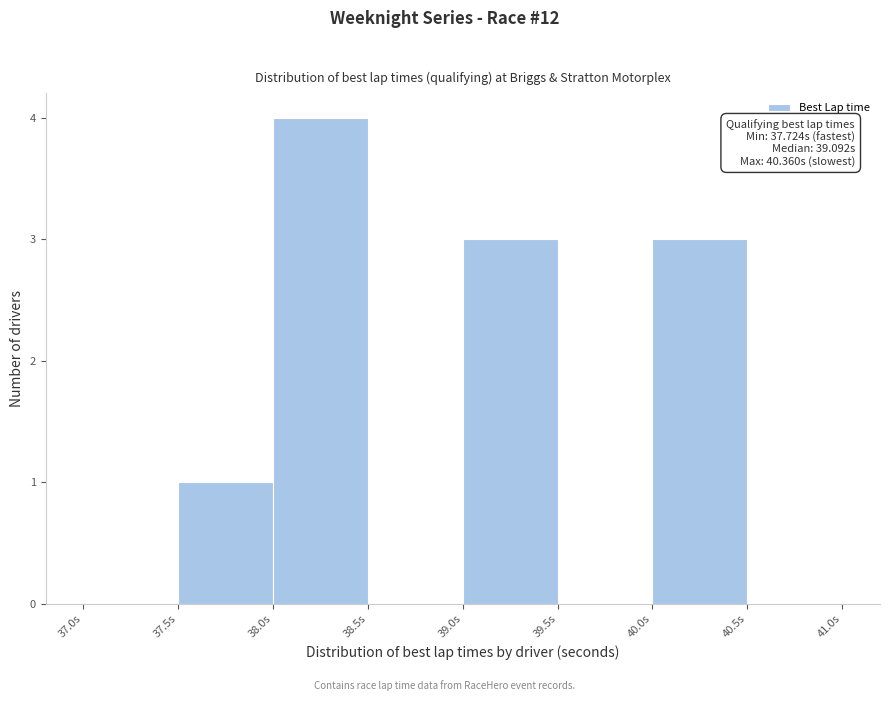

Over which range of the x-axis is the bar tallest?

38.0 to 38.5